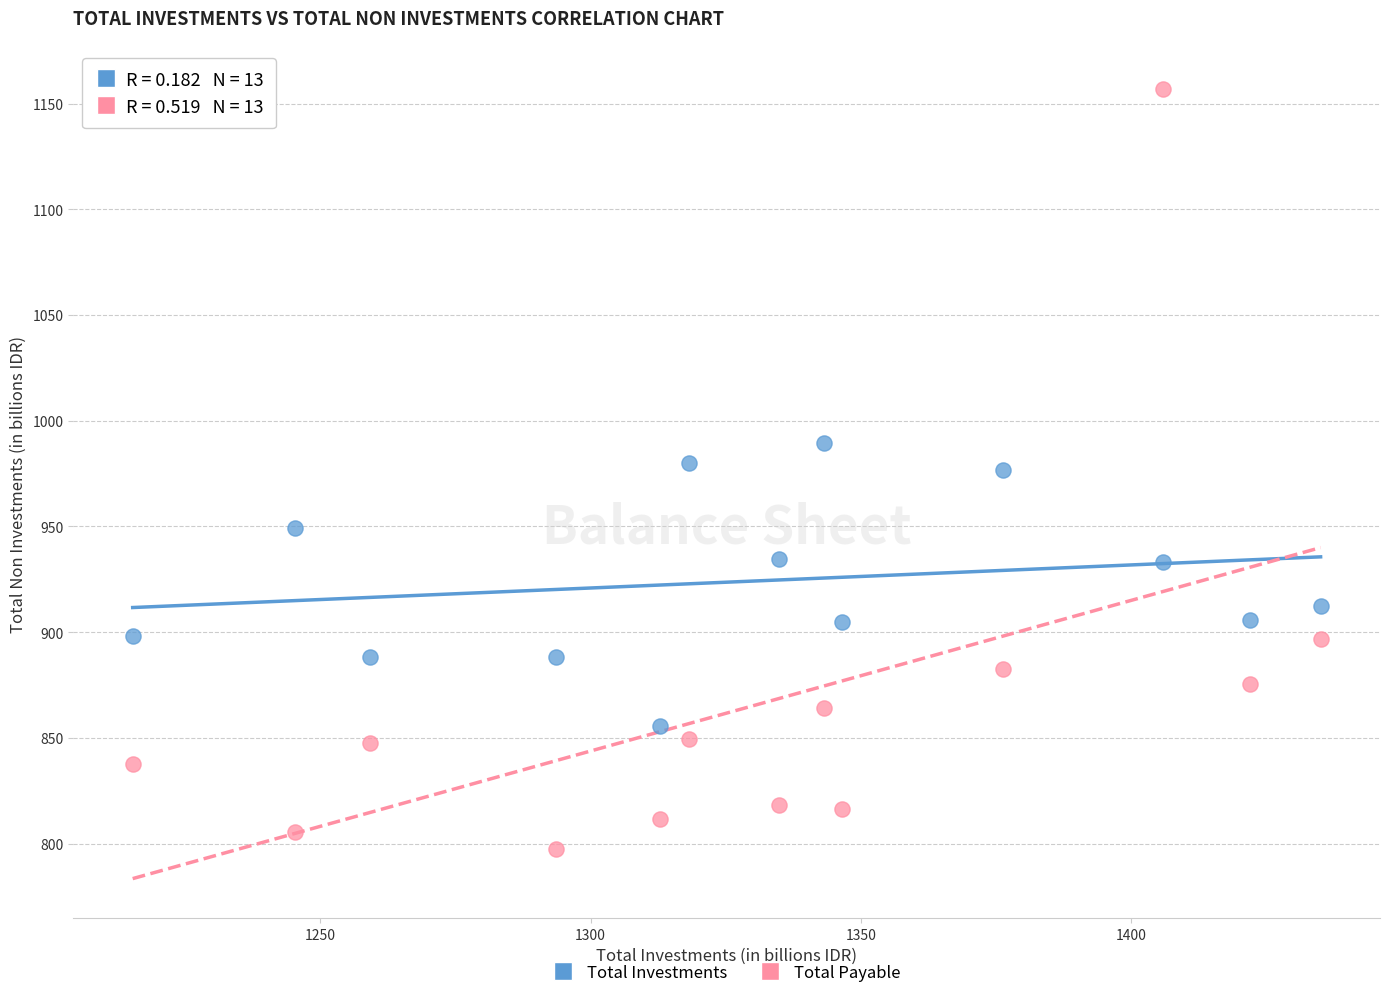

Which series has the widest spread of Y values?

Total Payable